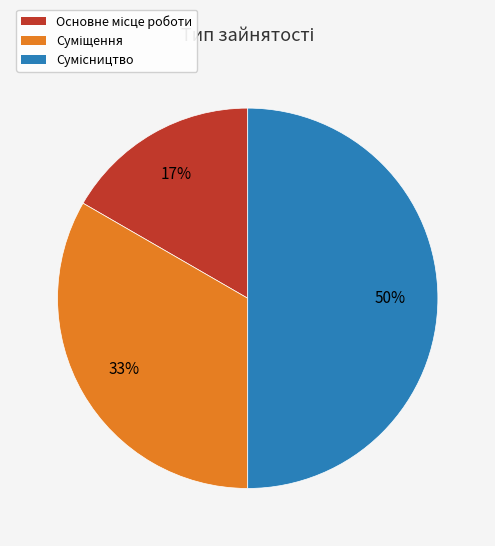

To the nearest percent, what is the average slice percentage?

33%